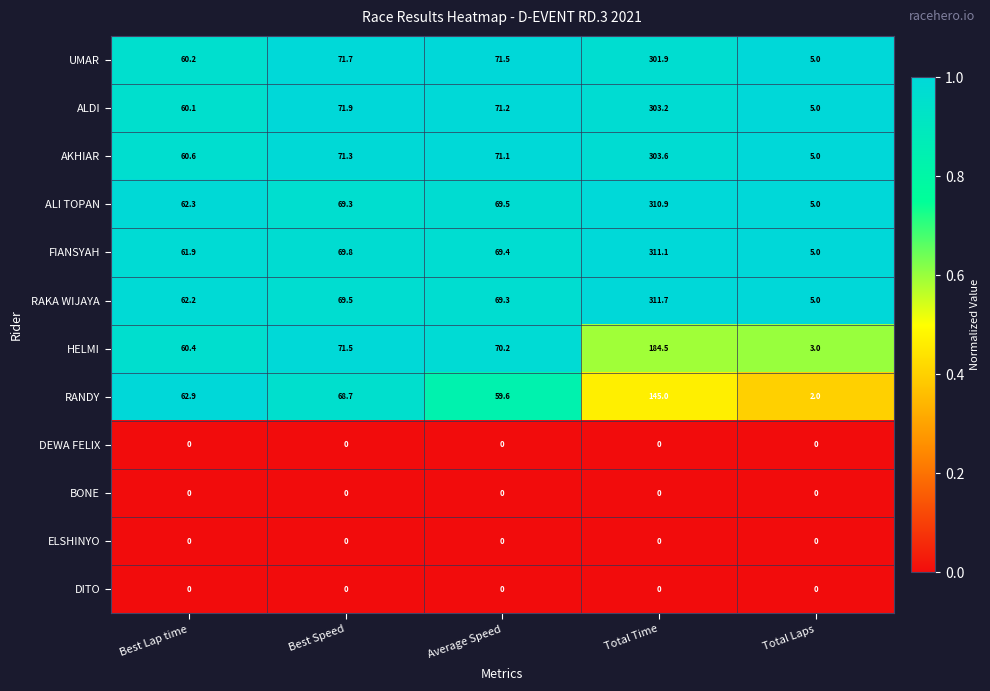

The value of ALI TOPAN at Average Speed is 120.8. True or false?

False